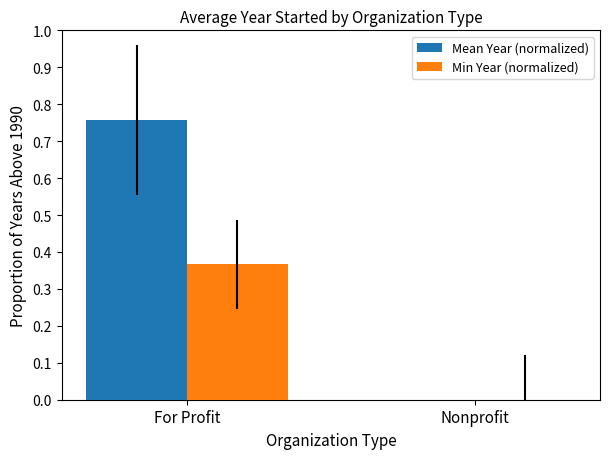

Count the Mean Year (normalized) values in the range 0 to 1.

2